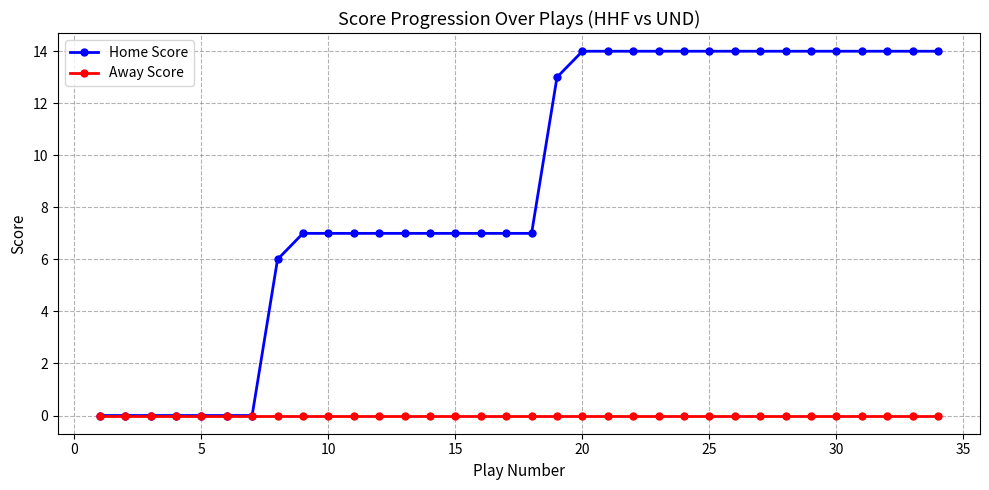

Which series has the widest spread of values?

Home Score